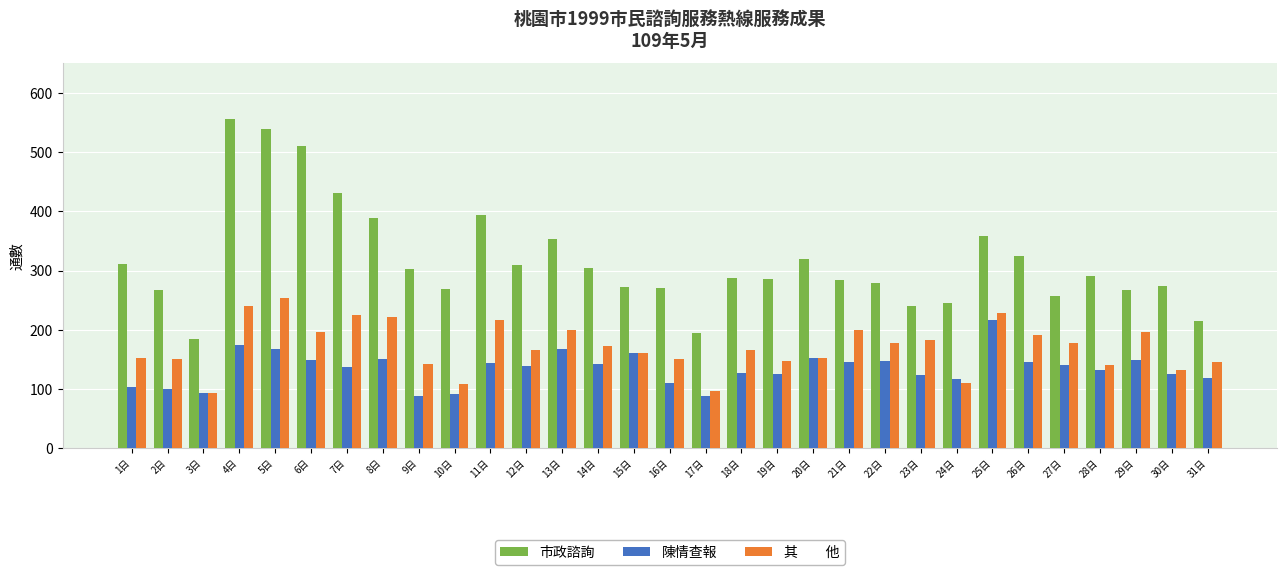

What is the greatest value displayed?

557